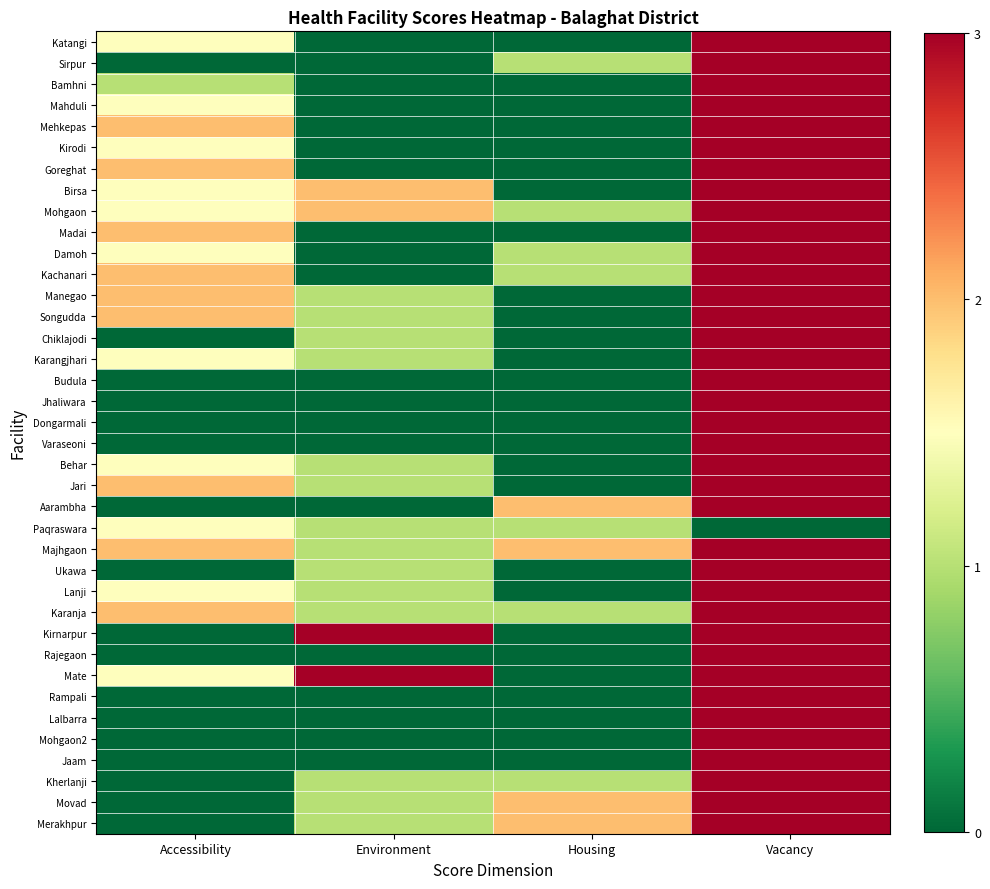

What is the difference between the highest and lowest values at Housing?

2.0